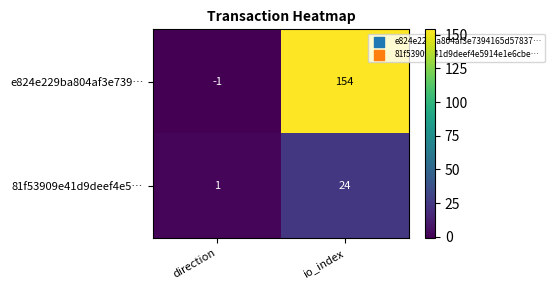

At which category is the sum across all series the highest?

io_index